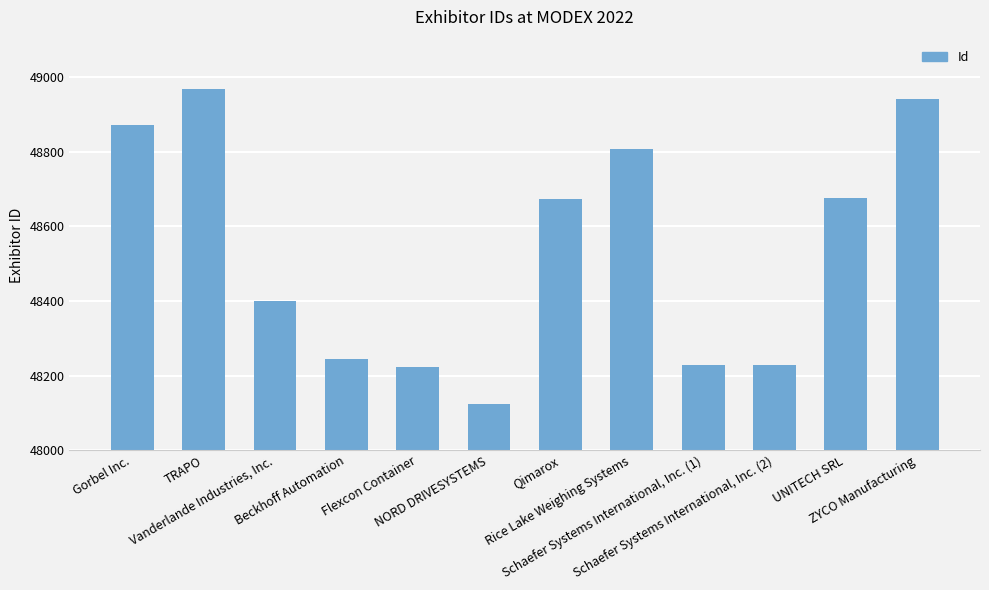

Which has a higher value, Schaefer Systems International, Inc. (1) or Beckhoff Automation?

Beckhoff Automation